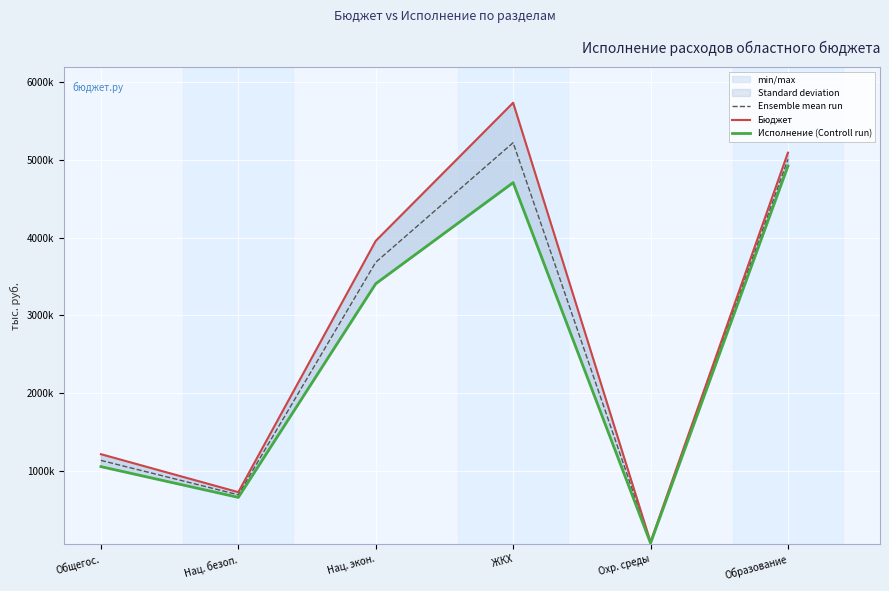

Reading left to right, list all the values displayed in this chart.

Ensemble mean run: 1133108.8	690721.6	3683104.8	5222687.3	75146.4	5008345.2
Бюджет: 1213242.0	724273.5	3958674.4	5736650.1	82272.2	5094226.2
Исполнение (Controll run): 1052975.6	657169.6	3407535.1	4708724.5	68020.7	4922464.3